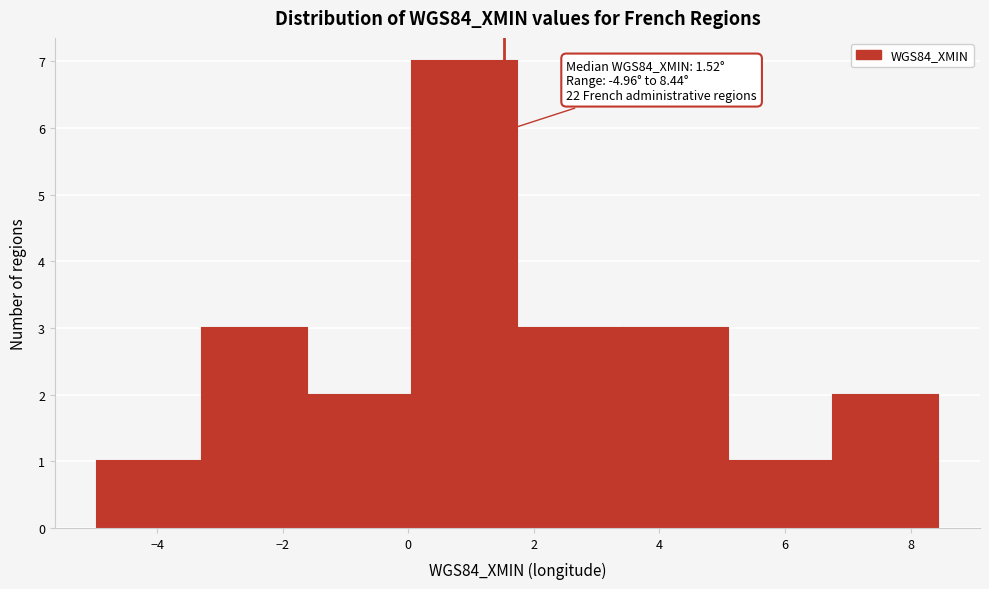

Over which range of the x-axis is the bar tallest?

0.0 to 1.8